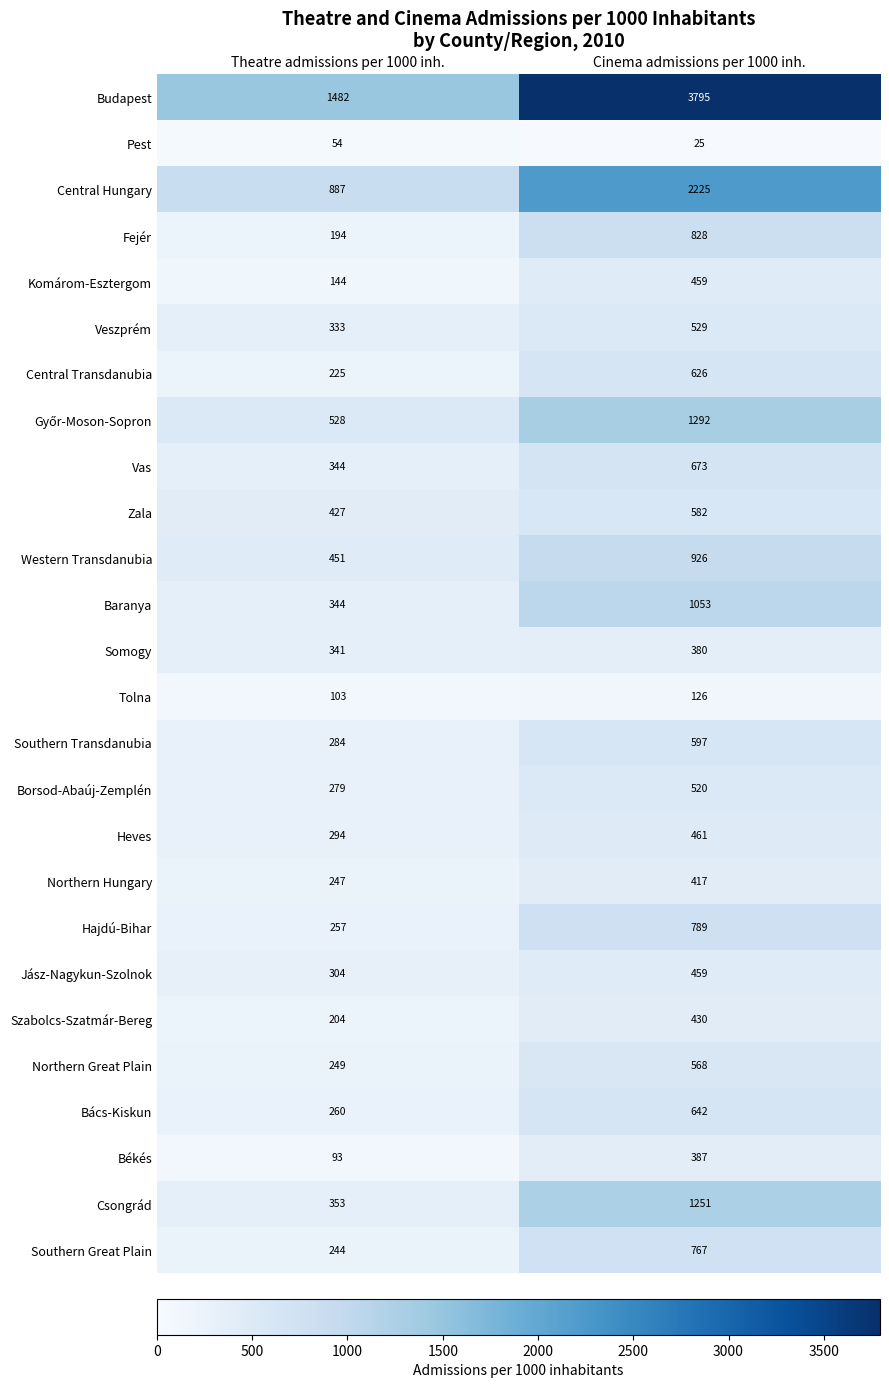

Which series changed the most between Theatre admissions per 1000 inh. and Cinema admissions per 1000 inh.?

Budapest